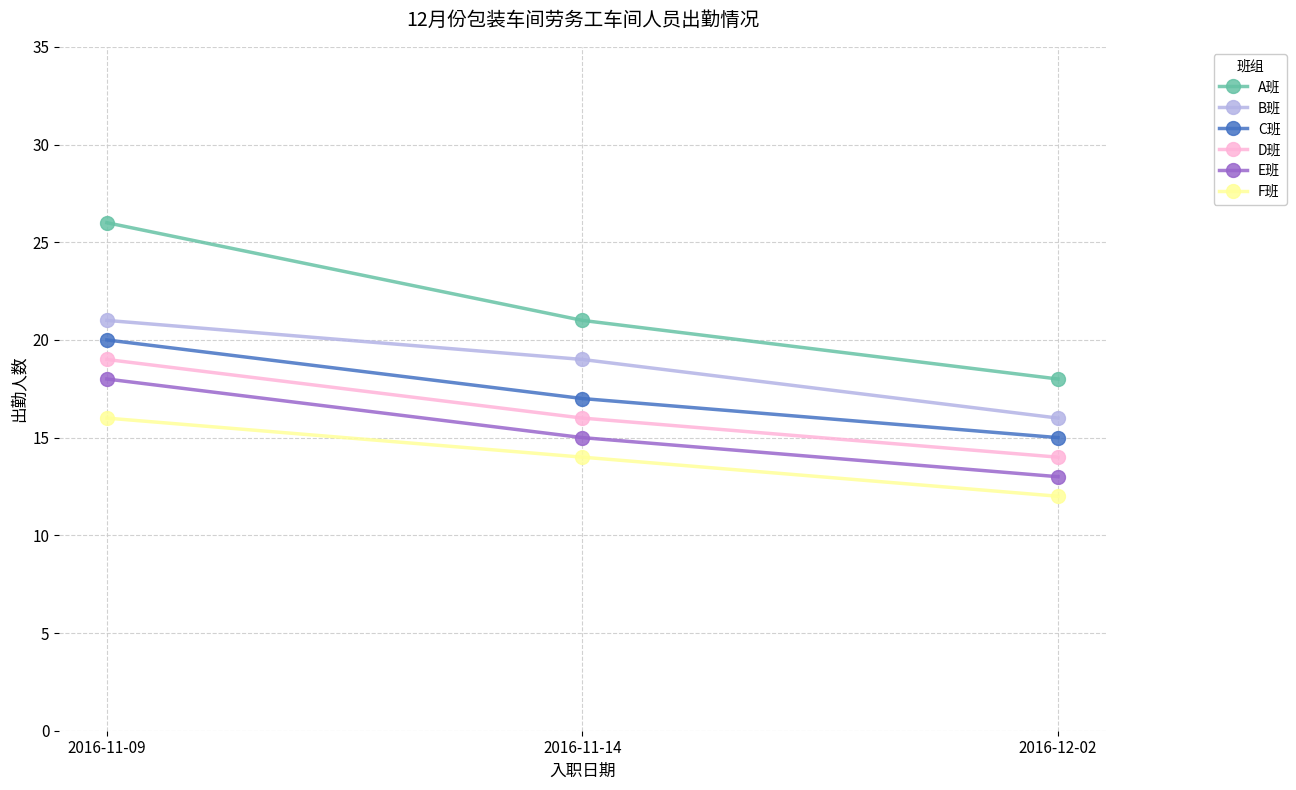

What is the average value of the C班 series?

17